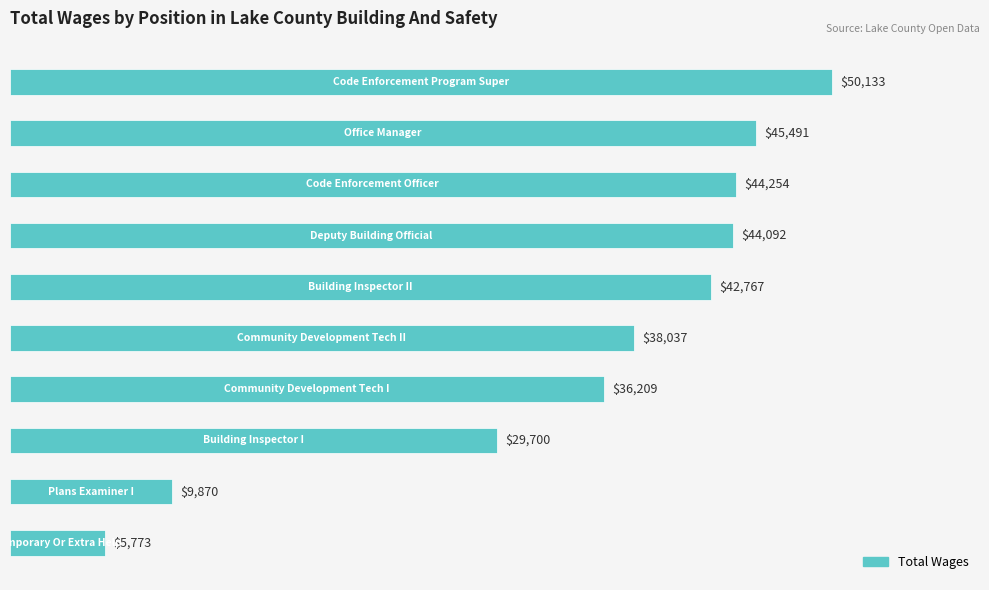

Reading top to bottom, transcribe all the data shown in this chart.

50133	45491	44254	44092	42767	38037	36209	29700	9870	5773